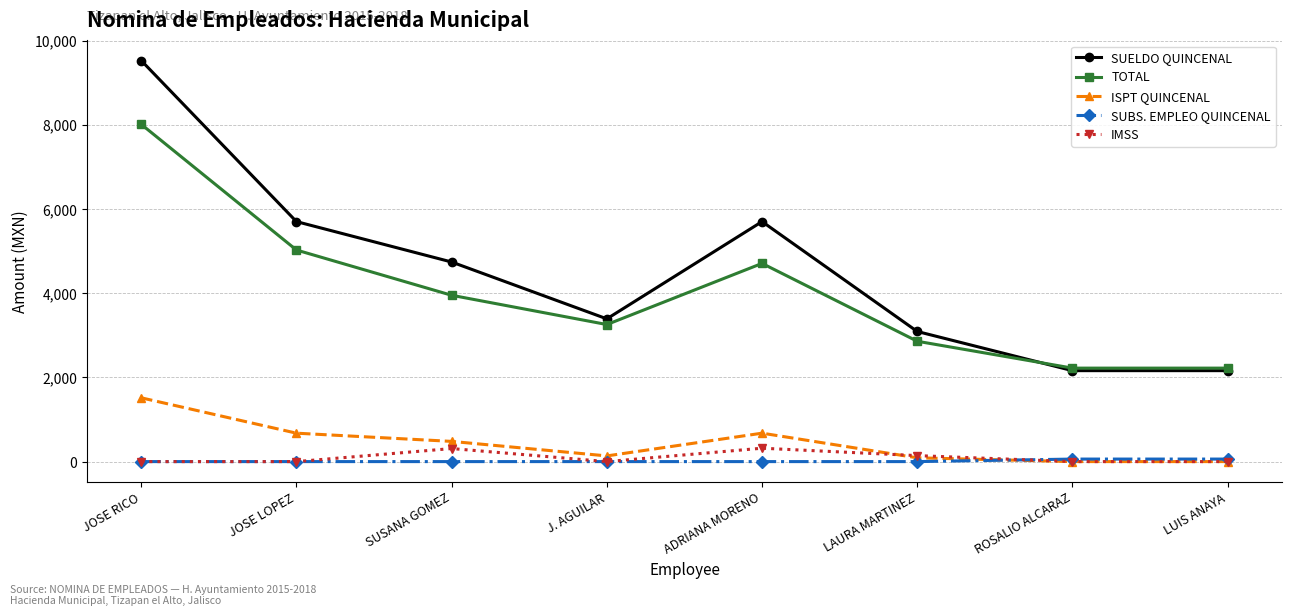

Does the chart display data point markers on the line(s)?

Yes